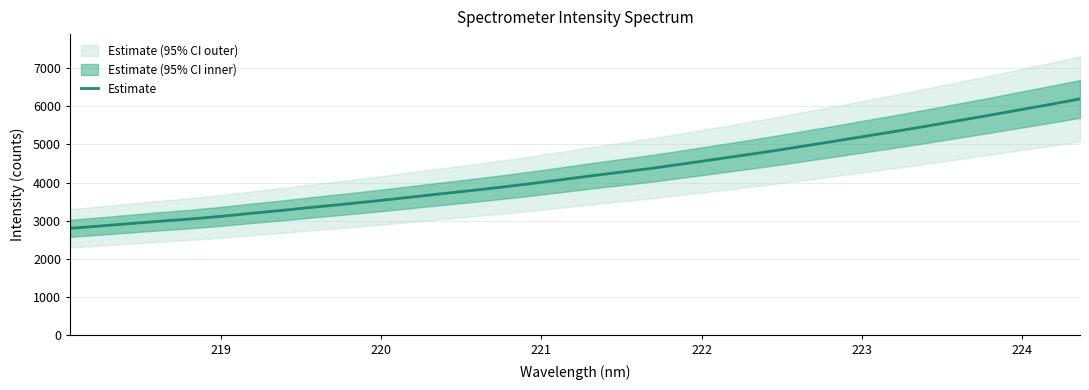

What is the lowest value of the Estimate series?

2797.1